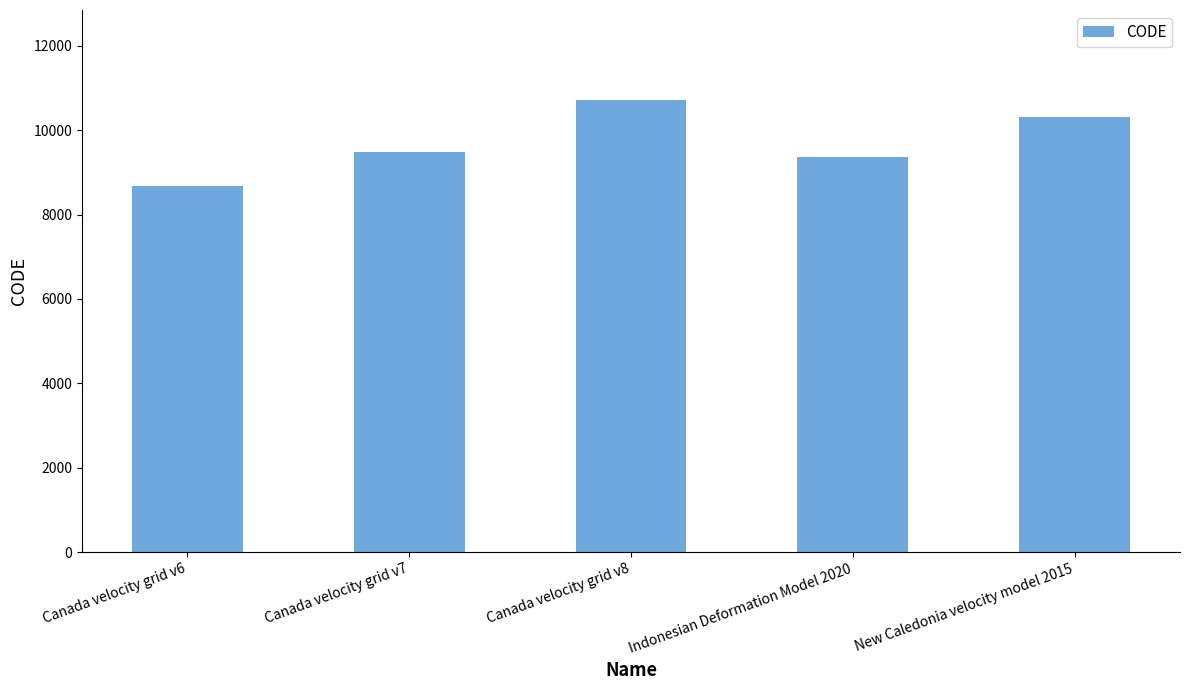

What is the approximate value at Canada velocity grid v8, to the nearest 10?

10710